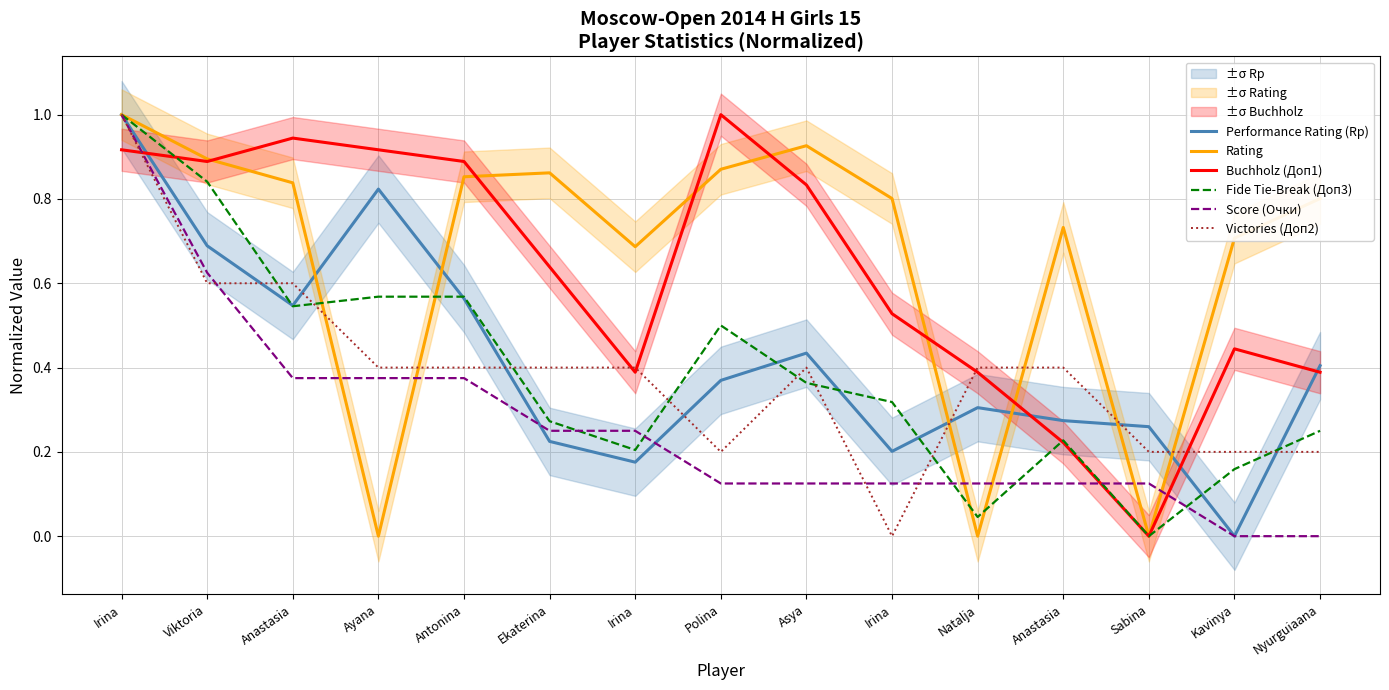

Rank the series at Viktoria from highest to lowest value.

Rating, Buchholz (Доп1), Fide Tie-Break (Доп3), Performance Rating (Rp), Score (Очки), Victories (Доп2)